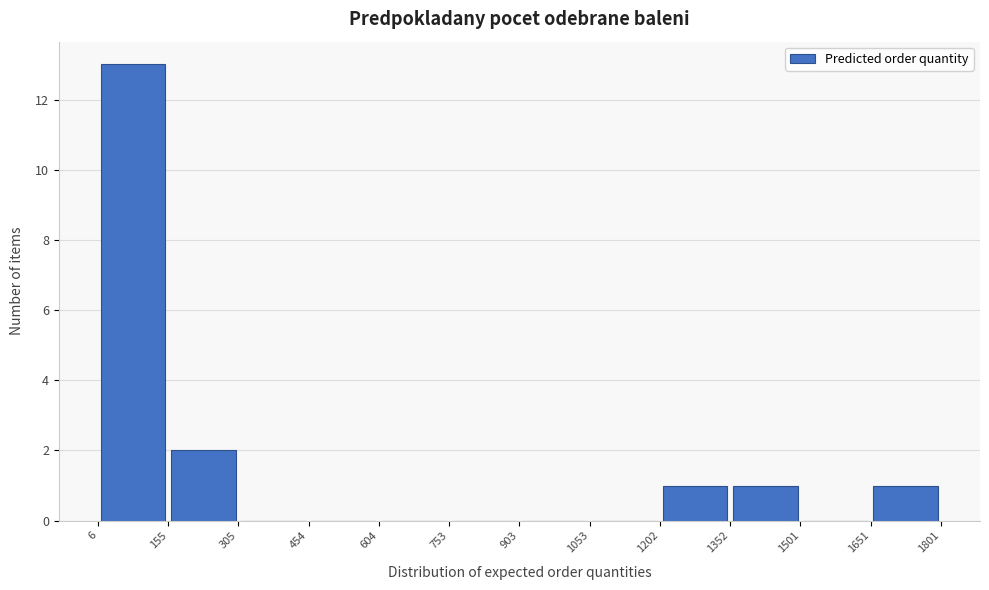

How tall is the bar that spans 6 to 155 on the x-axis? The values are not printed on the chart, so give them approximately, as read against the axis.

13